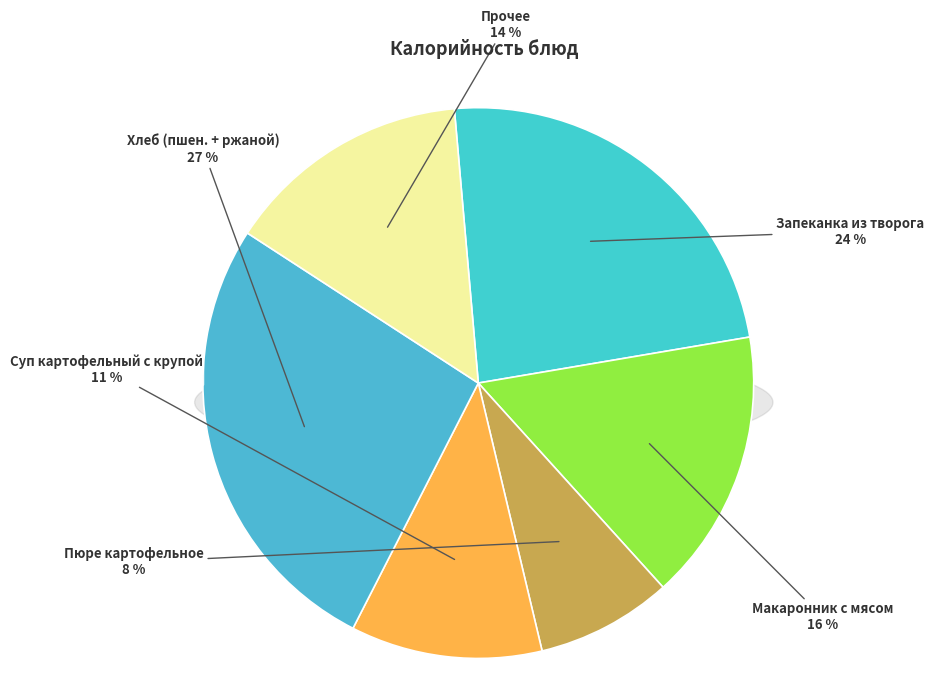

True or false: Хлеб пшеничный (завтрак) accounts for 1% of the total.

False